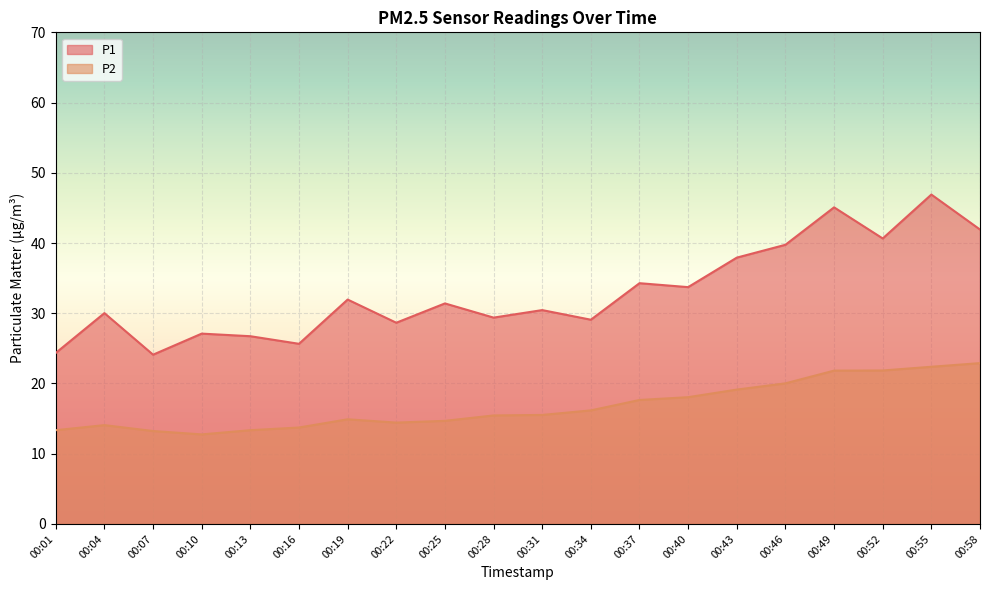

Reading left to right, what are all the values shown in this chart?

P1: 00:01=24.4	00:04=30.0	00:07=24.1	00:10=27.1	00:13=26.7	00:16=25.6	00:19=31.9	00:22=28.6	00:25=31.4	00:28=29.4	00:31=30.4	00:34=29.1	00:37=34.3	00:40=33.7	00:43=37.9	00:46=39.8	00:49=45.1	00:52=40.6	00:55=46.9	00:58=41.9
P2: 00:01=13.3	00:04=14.1	00:07=13.2	00:10=12.8	00:13=13.3	00:16=13.7	00:19=14.9	00:22=14.4	00:25=14.7	00:28=15.4	00:31=15.5	00:34=16.2	00:37=17.6	00:40=18.1	00:43=19.1	00:46=20.0	00:49=21.8	00:52=21.9	00:55=22.4	00:58=22.9